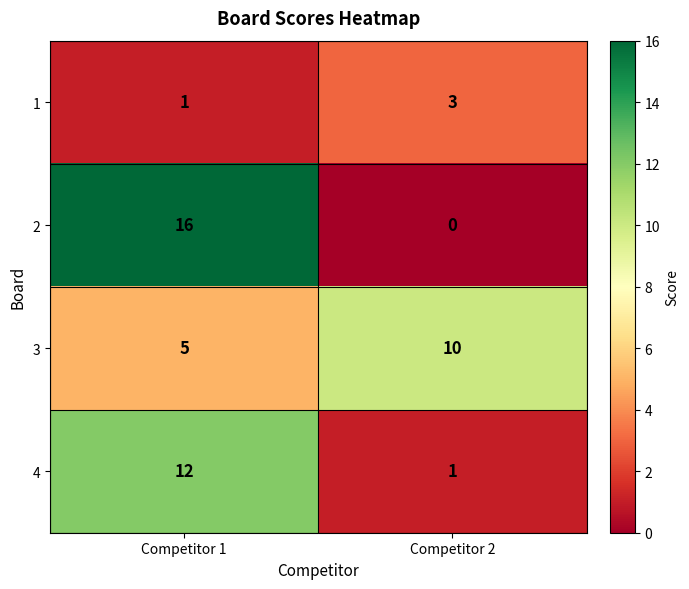

At Competitor 1, list the series in order from smallest to largest.

1, 3, 4, 2